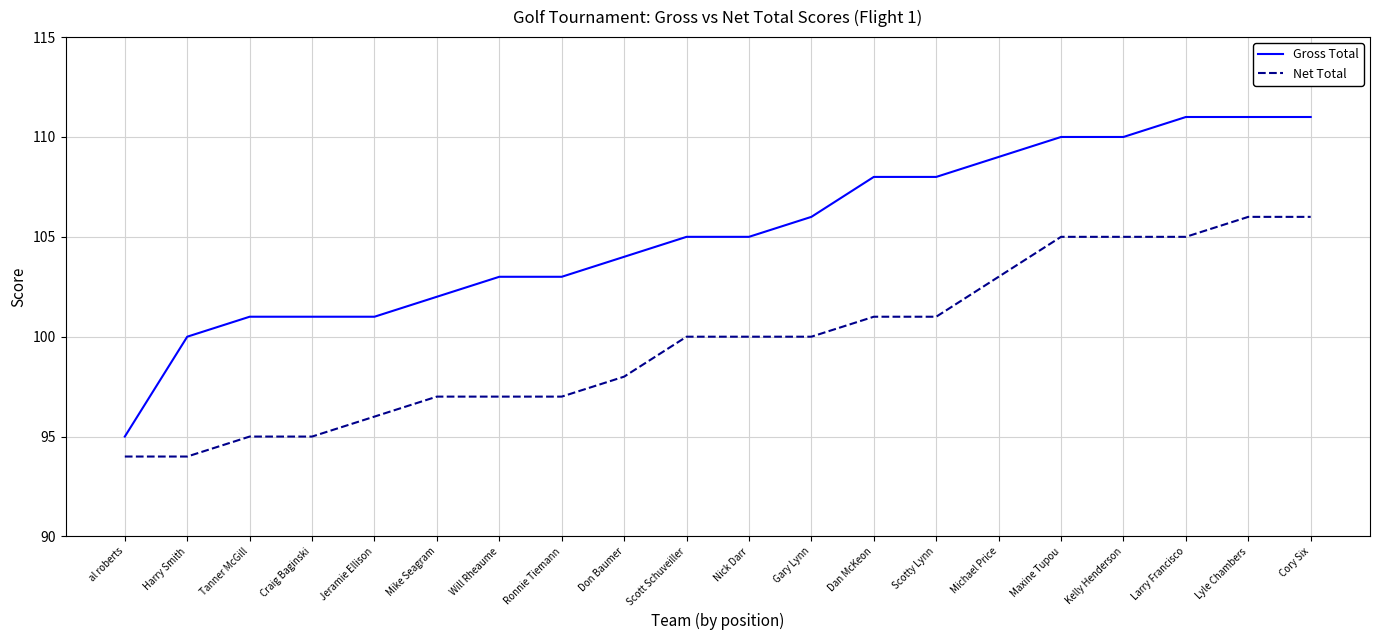

What position from the right is Dan McKeon?

8